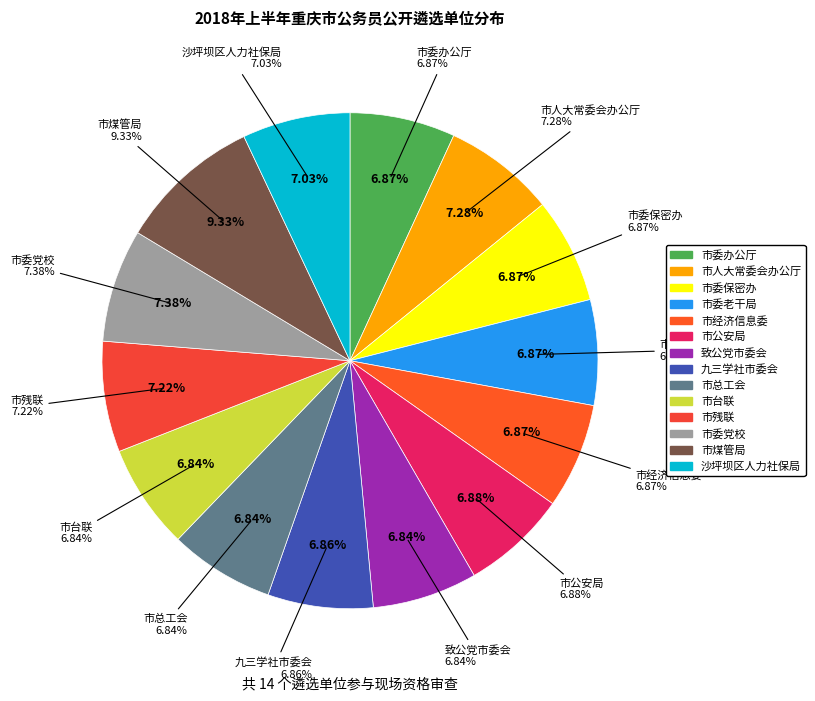

Is it true that 市公安局 is 7% of the pie?

True